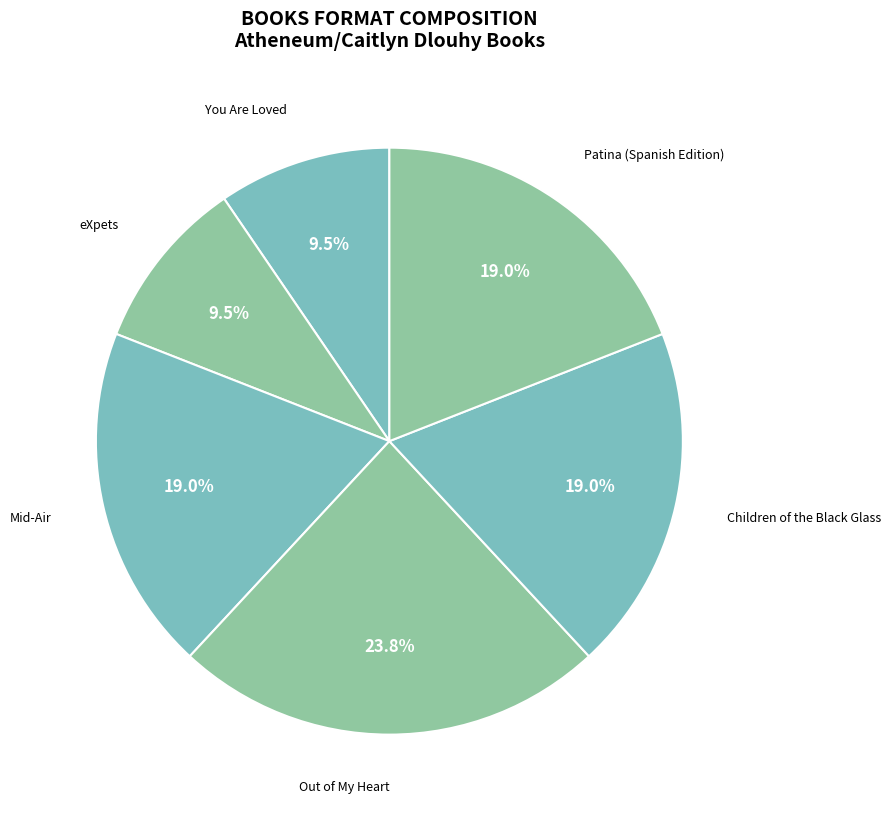

What is the largest slice in the pie chart?

Out of My Heart